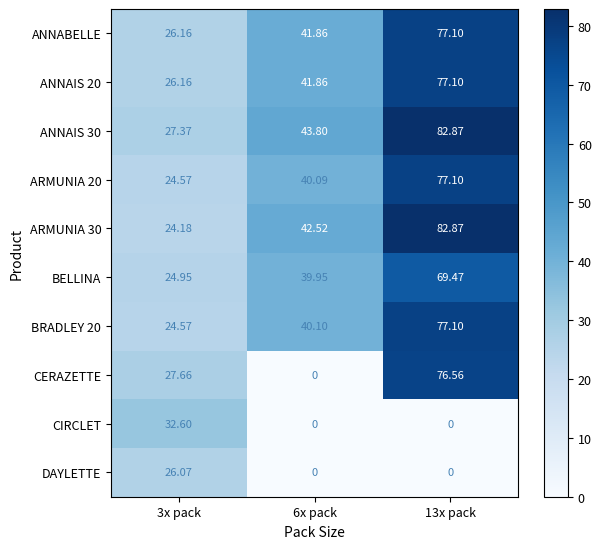

Which series changed the most between 6x pack and 13x pack?

CERAZETTE